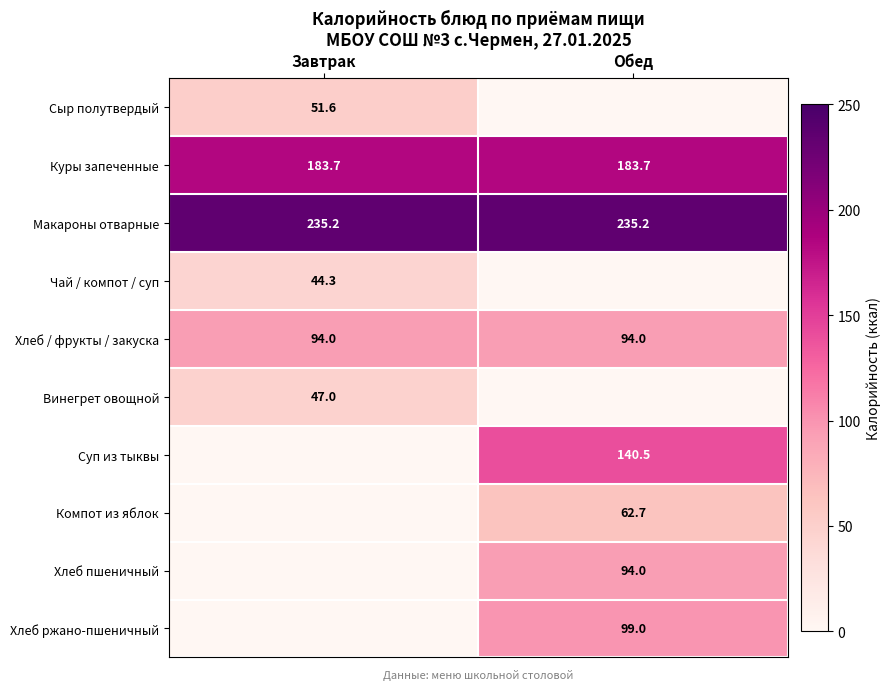

At which category is the sum across all series the highest?

Обед